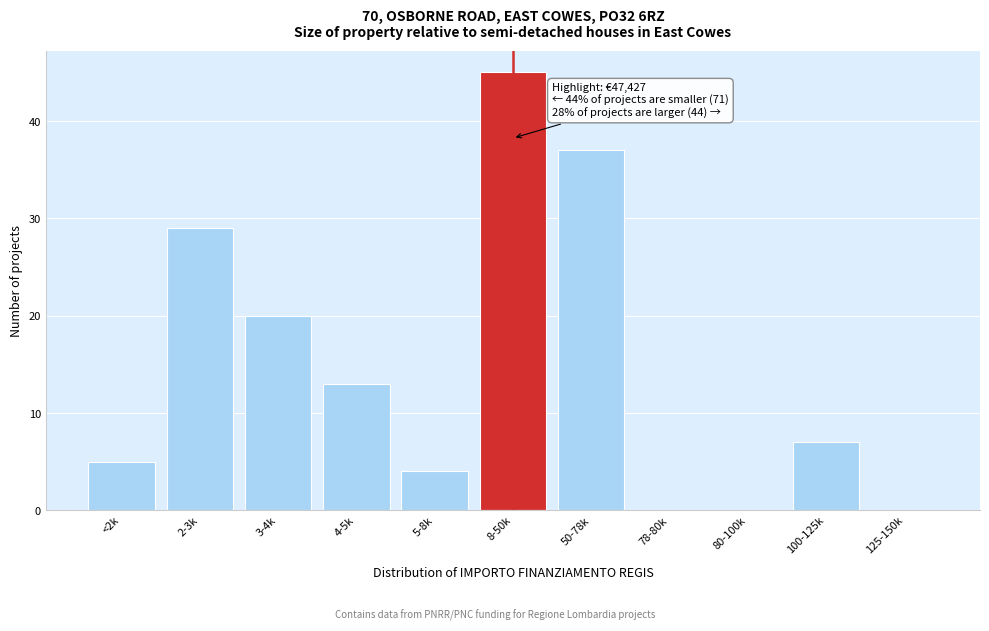

Reading left to right, list all the values displayed in this chart.

<2k=5	2-3k=29	3-4k=20	4-5k=13	5-8k=4	8-50k=45	50-78k=37	78-80k=0	80-100k=0	100-125k=7	125-150k=0